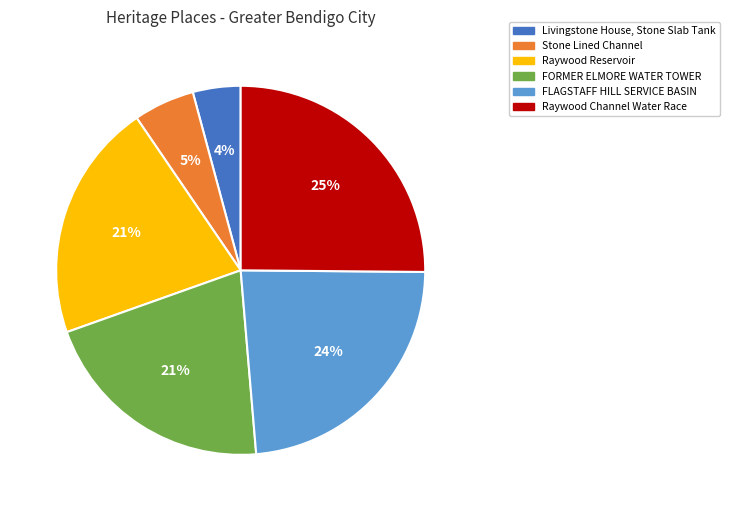

Is it true that Stone Lined Channel is 5% of the pie?

True